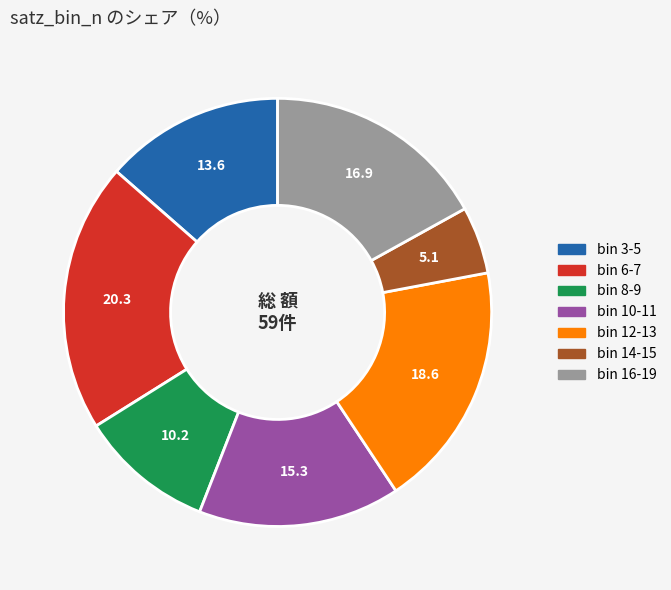

Is there a majority slice in this chart?

No